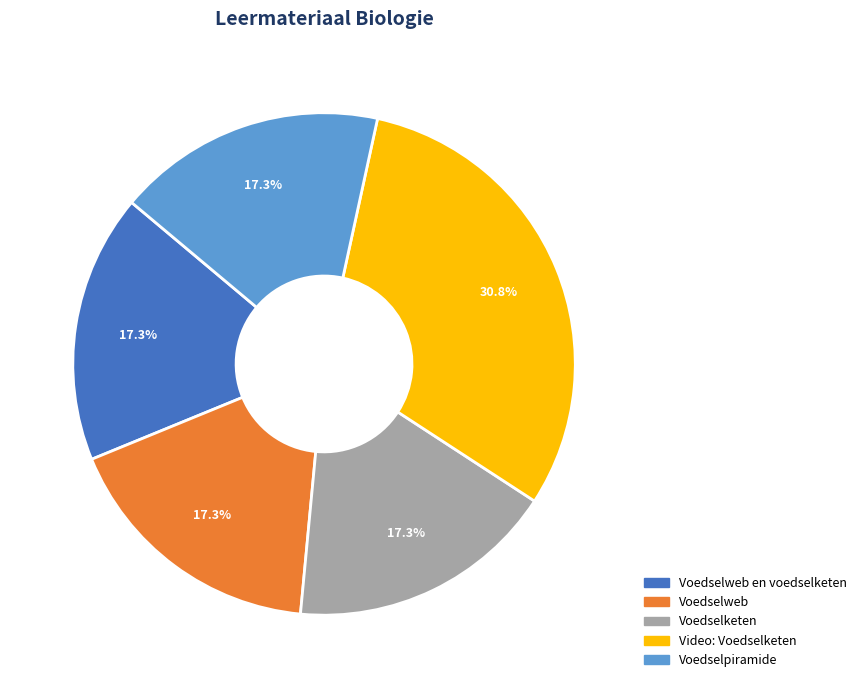

How many slices are in this pie chart?

5